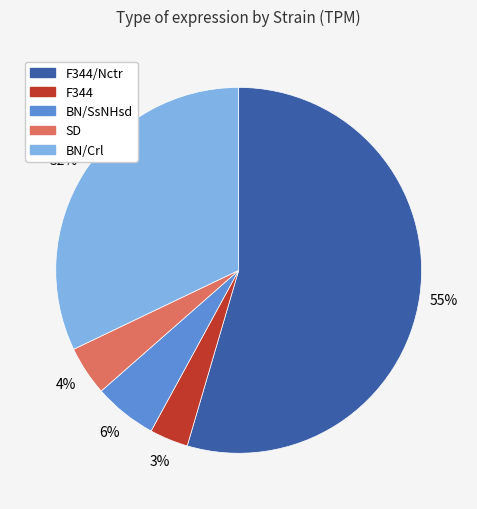

To the nearest percent, what is the average slice percentage?

20%